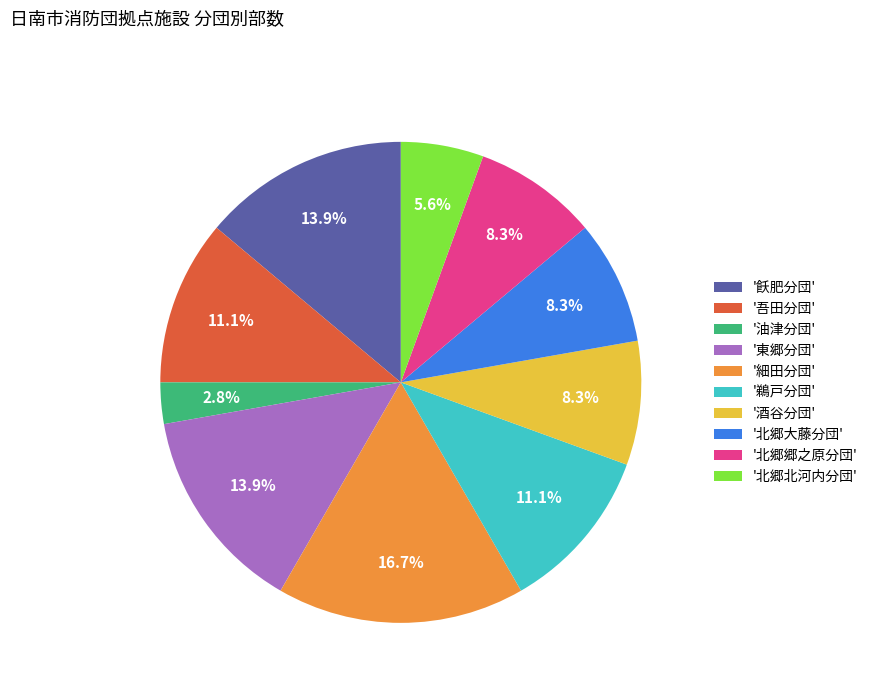

Is there a majority slice in this chart?

No